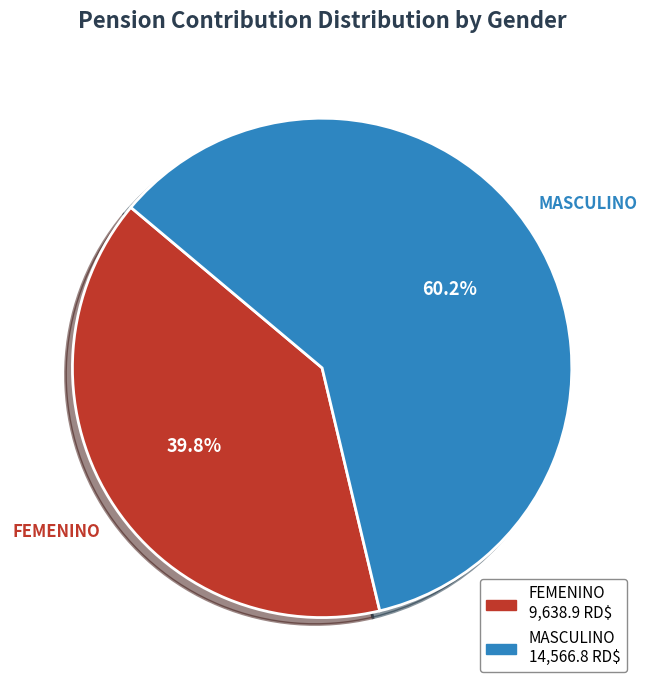

Is there a majority slice in this chart?

Yes